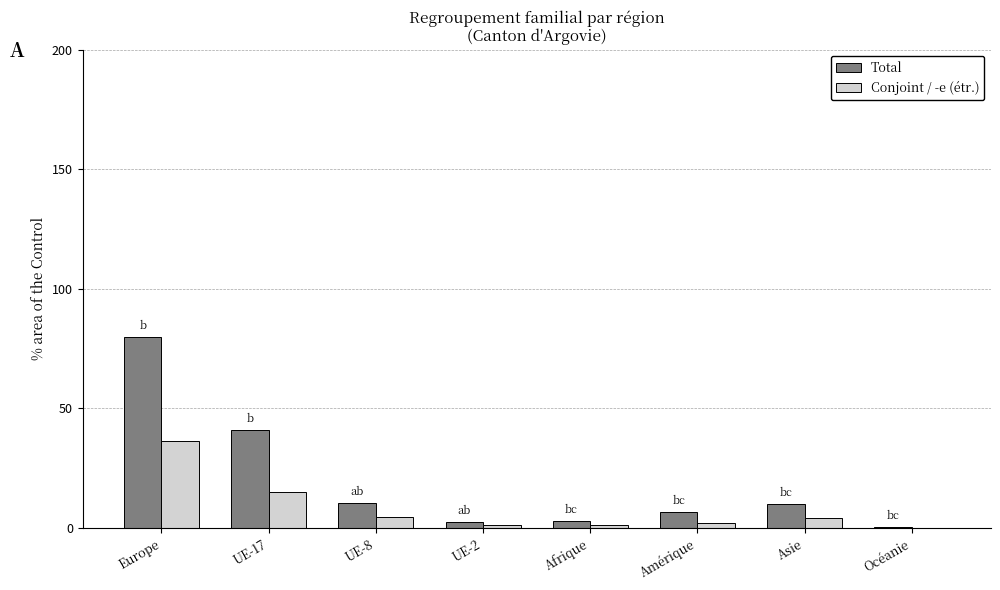

What is the difference between the Total values at Afrique and UE-8?

7.3